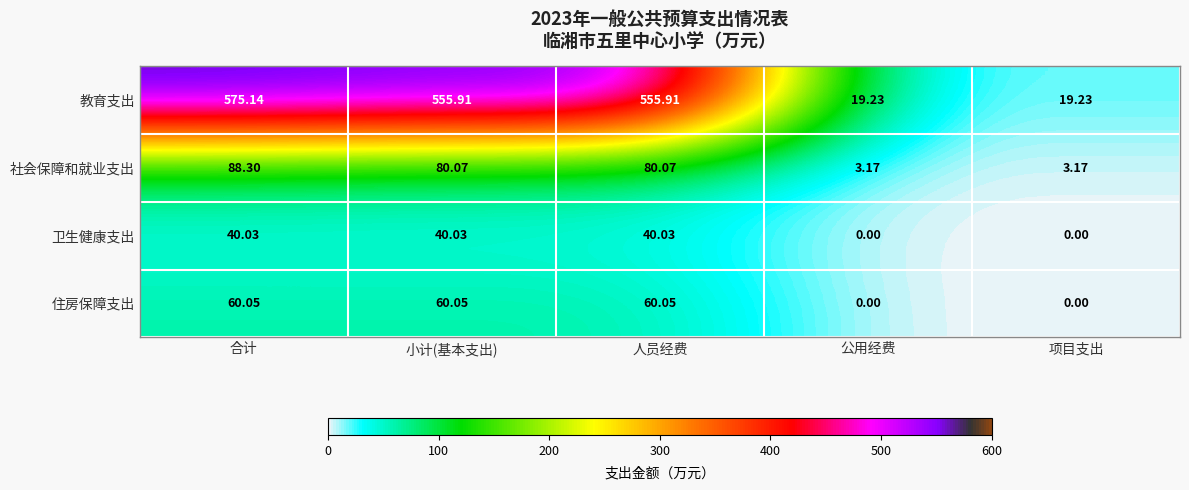

At which label does 卫生健康支出 first exceed 40?

合计